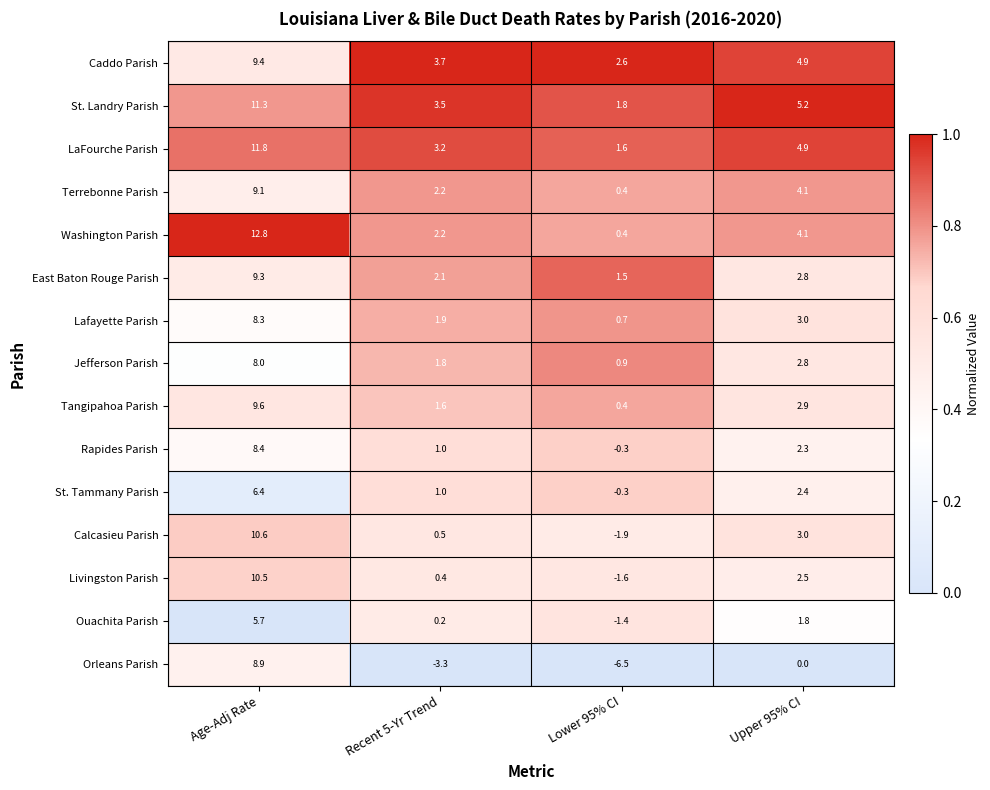

List the labels in order of Lafayette Parish value, largest first.

Age-Adj Rate, Upper 95% CI, Recent 5-Yr Trend, Lower 95% CI